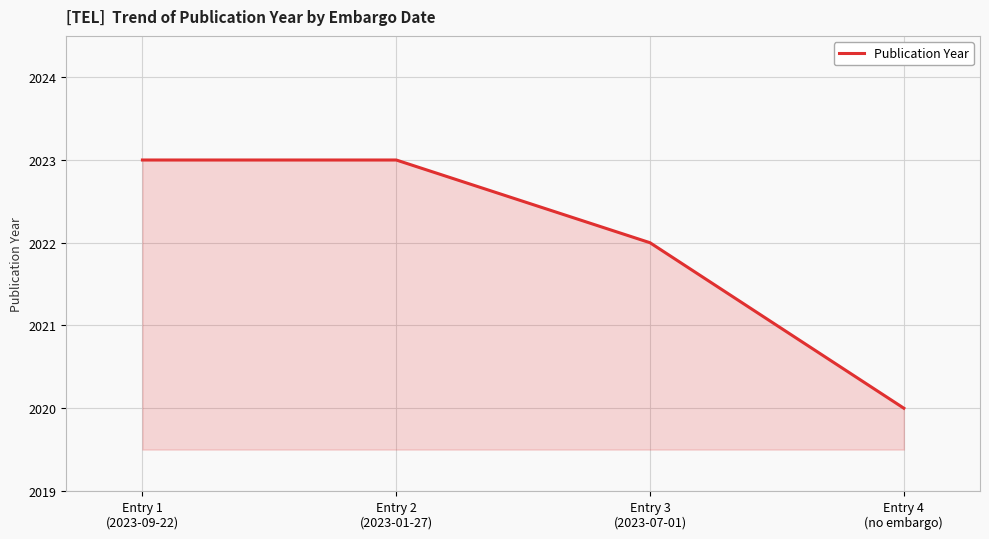

True or false: there are more than 1 points higher than both neighbors.

False